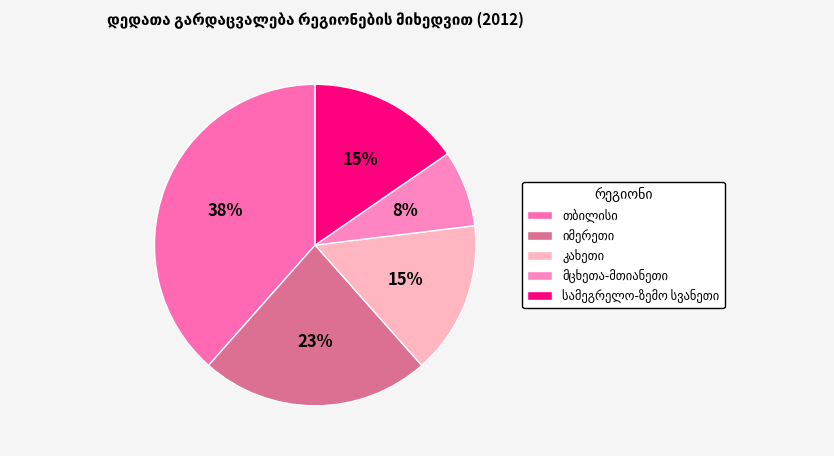

Count the number of slices in the pie.

5